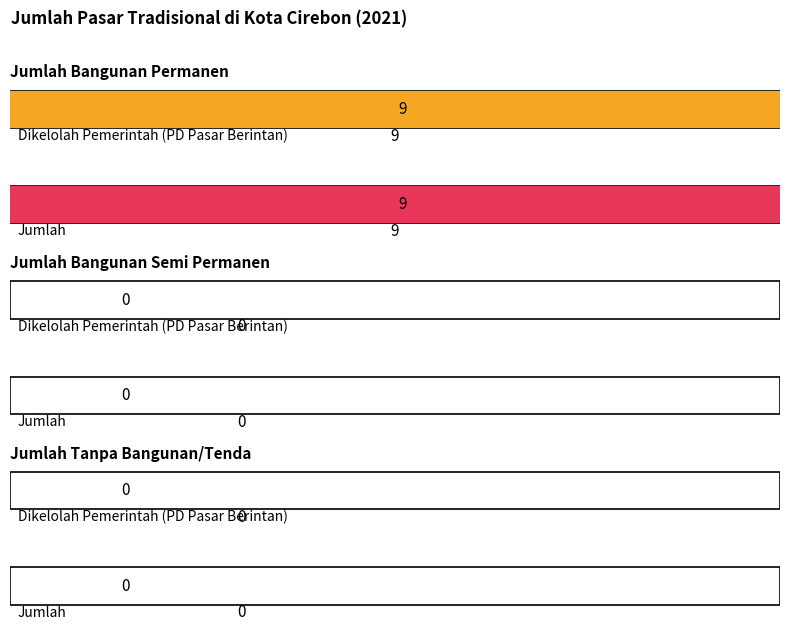

How many Dikelolah Pemerintah (PD Pasar Berintan) values are between 0 and 9?

3